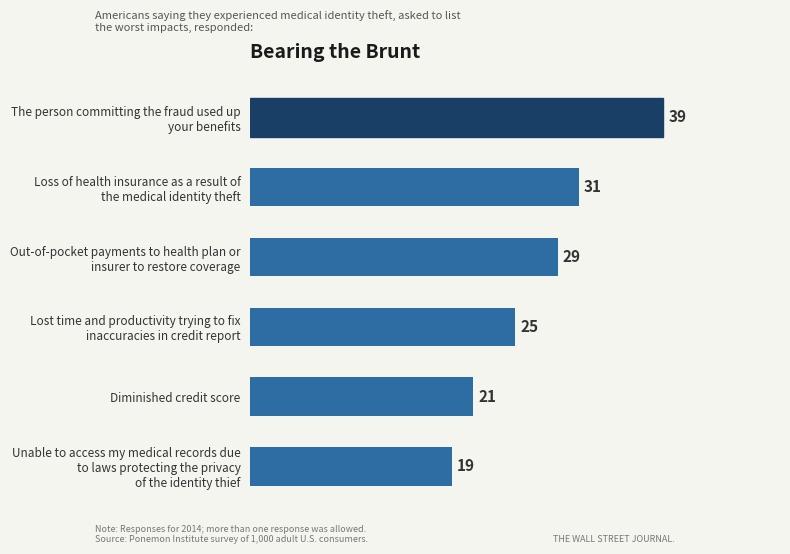

The chart shows a value of 21 at Diminished credit score. True or false?

True